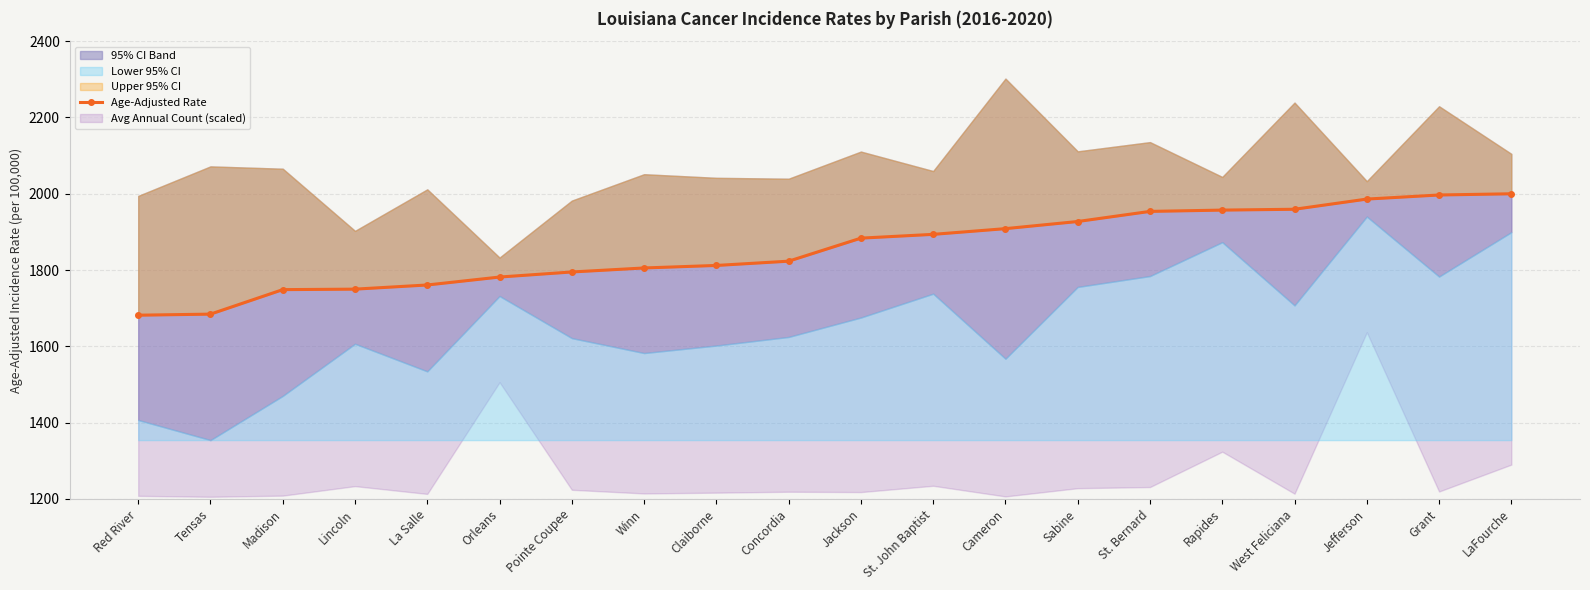

List the labels in order of value, largest first.

LaFourche, Grant, Jefferson, West Feliciana, Rapides, St. Bernard, Sabine, Cameron, St. John Baptist, Jackson, Concordia, Claiborne, Winn, Pointe Coupee, Orleans, La Salle, Lincoln, Madison, Tensas, Red River